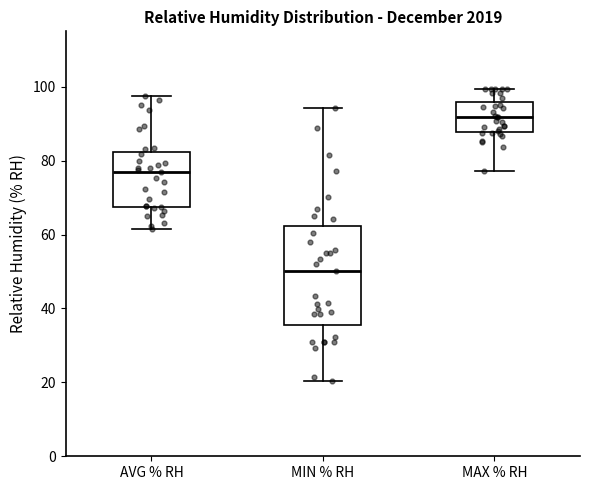

Reading left to right, read every box against the y-axis: the position of its median line, the range the box covers, and the ends of its whiskers. The values are not printed on the chart, so give them approximately, as read against the axis.

AVG % RH: median 76, box 68 to 82, whiskers 62 to 98
MIN % RH: median 50, box 36 to 62, whiskers 20 to 94
MAX % RH: median 92, box 88 to 96, whiskers 78 to 100